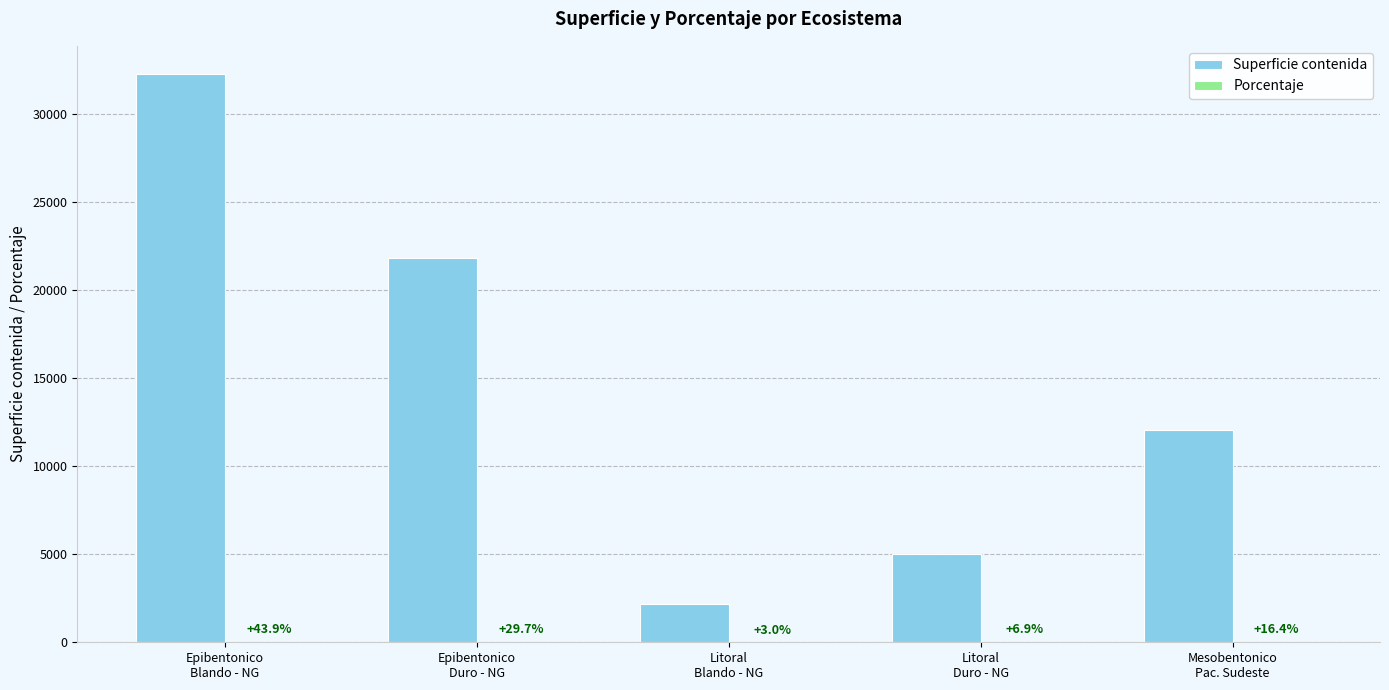

Which category has the highest value across all series?

Epibentonico
Blando - NG